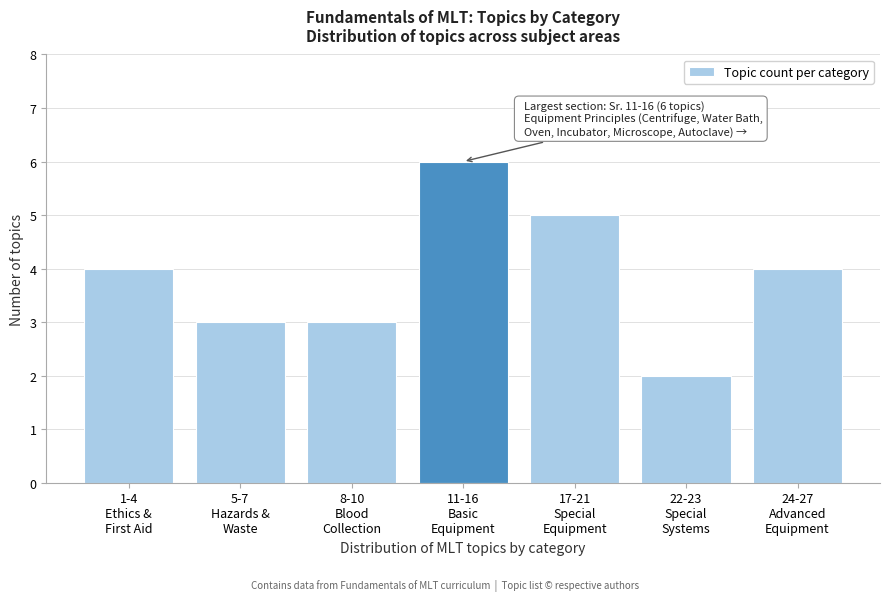

Reading right to left, extract all data points from this chart.

4	2	5	6	3	3	4